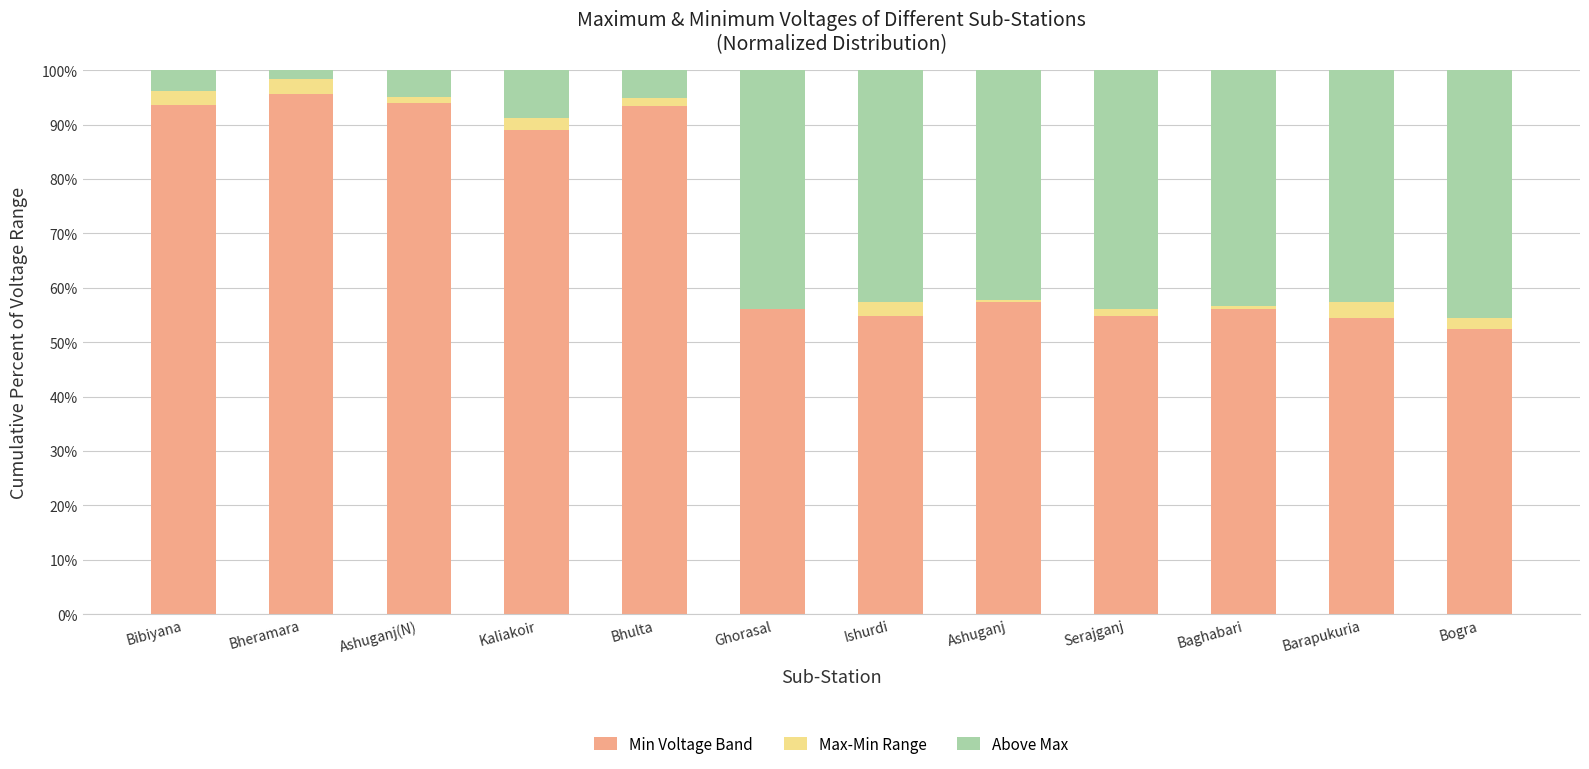

True or false: Min Voltage Band has a value of 53.5 at Bhulta.

False